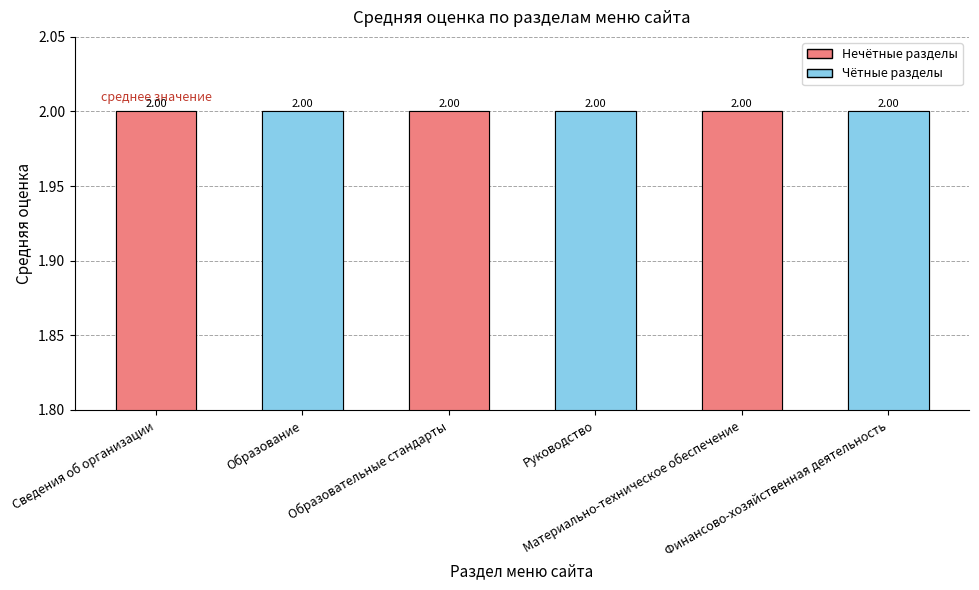

Between Образовательные стандарты and Руководство, which is larger?

Руководство